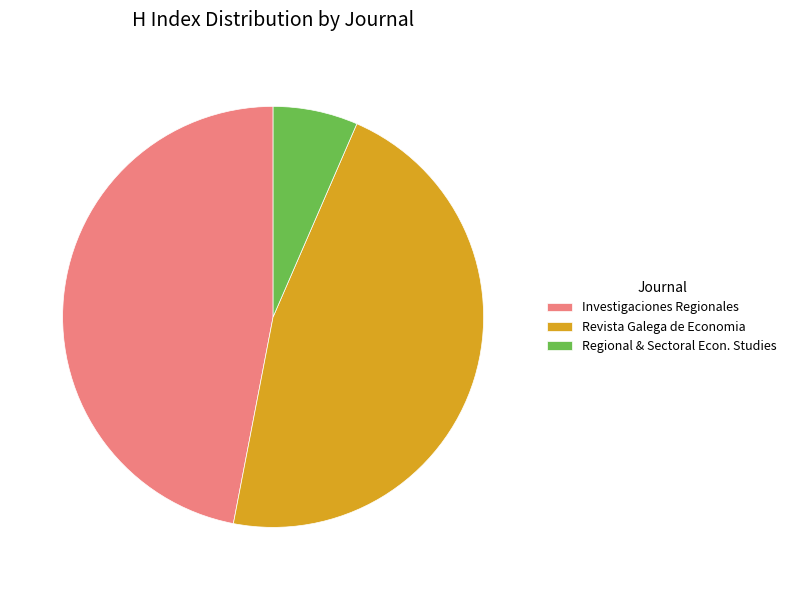

Is it true that Revista Galega de Economia is 33% of the pie?

False